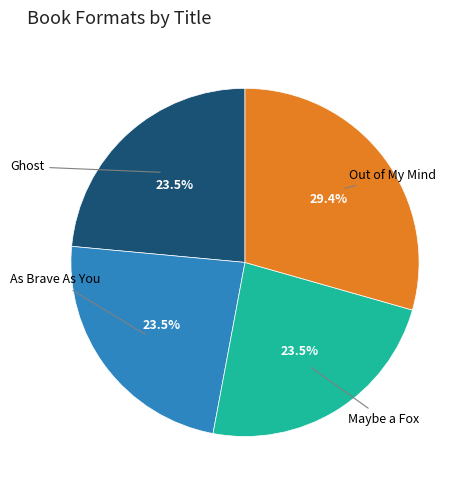

Does any single category account for the majority?

No